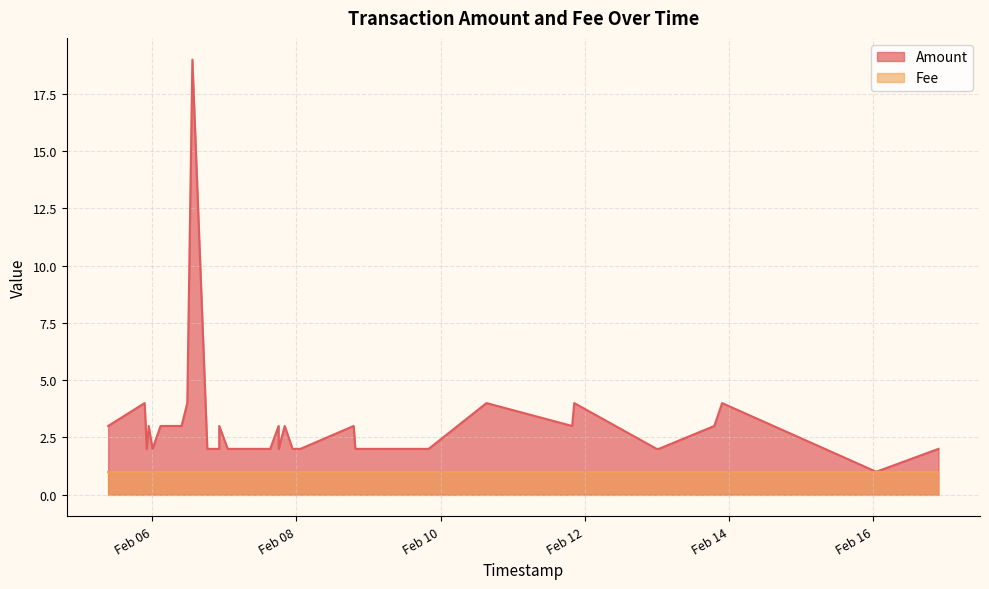

What is the difference between the maximum and minimum values?

18